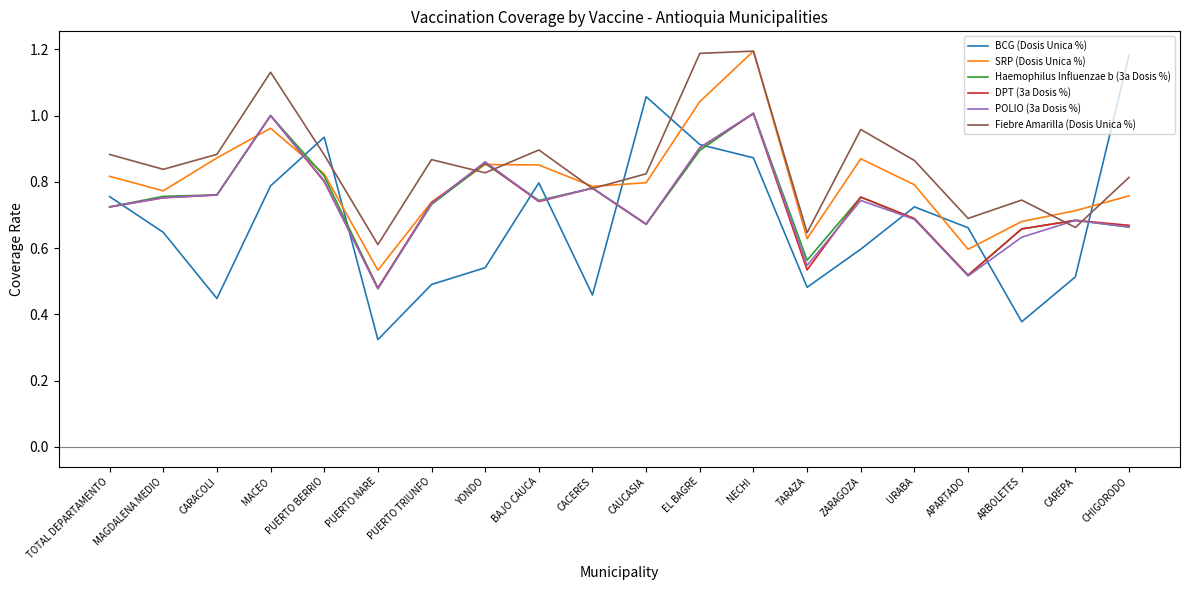

Which category has the lowest value across all series?

PUERTO NARE